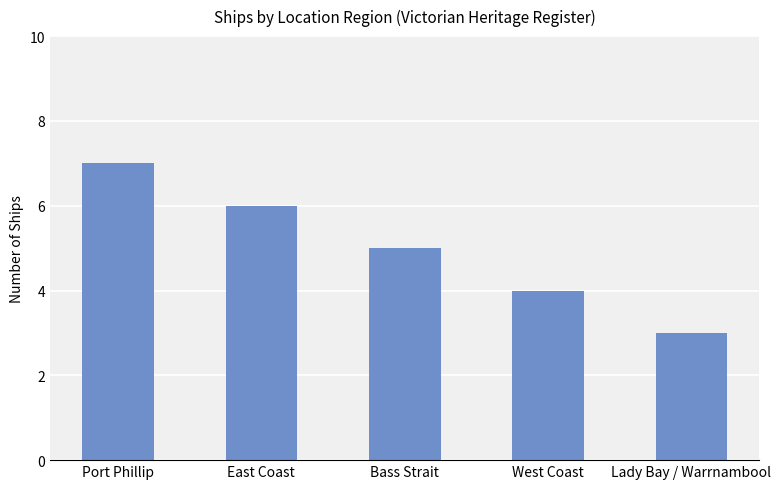

Which label corresponds to the largest value in the chart?

Port Phillip